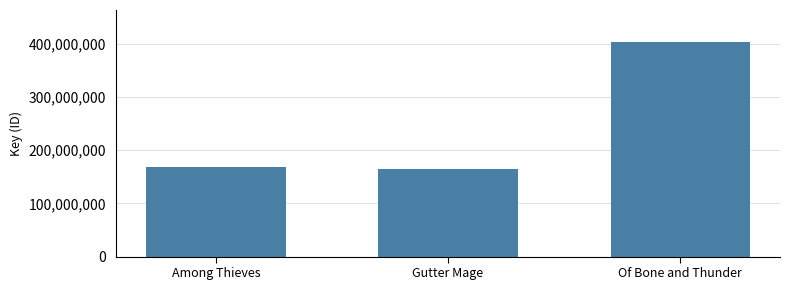

At which label is the value closest to 283482092?

Among Thieves